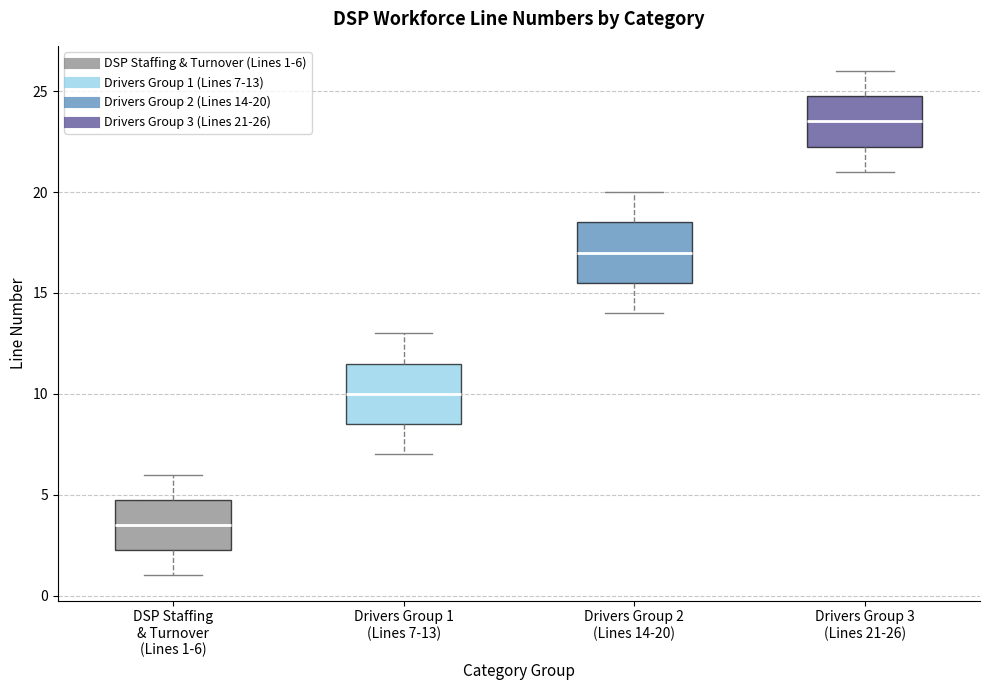

Reading left to right, transcribe this box plot: for each box, give where its median line is, the range the box spans, and where its two whiskers end, as read against the y-axis. The values are not printed on the chart, so give them approximately, as read against the axis.

DSP Staffing & Turnover (Lines 1-6): median 3.5, box 2.5 to 5.0, whiskers 1.0 to 6.0
Drivers Group 1 (Lines 7-13): median 10.0, box 8.5 to 11.5, whiskers 7.0 to 13.0
Drivers Group 2 (Lines 14-20): median 17.0, box 15.5 to 18.5, whiskers 14.0 to 20.0
Drivers Group 3 (Lines 21-26): median 23.5, box 22.5 to 25.0, whiskers 21.0 to 26.0